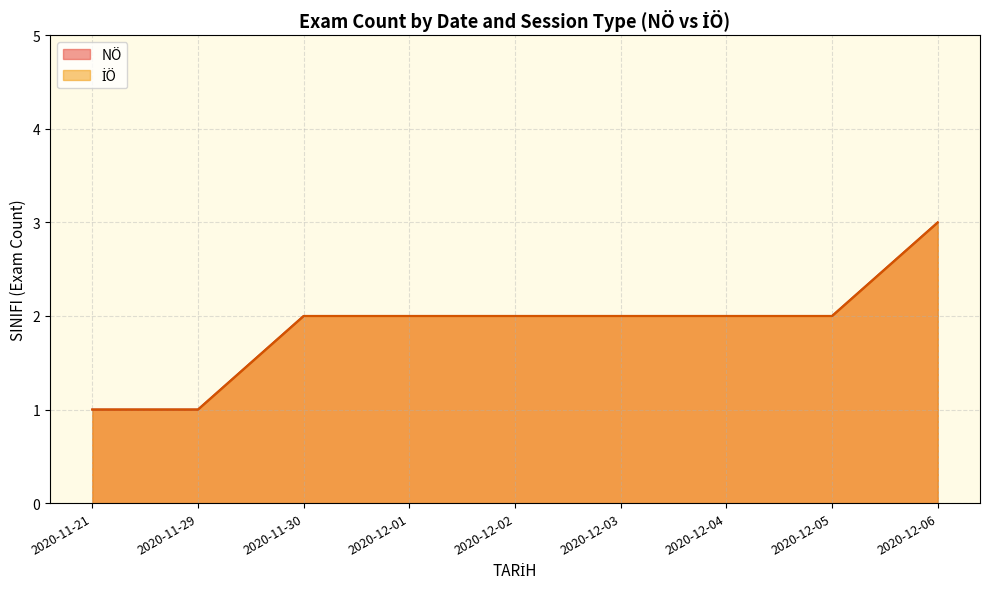

Does the chart have visible grid lines?

Yes